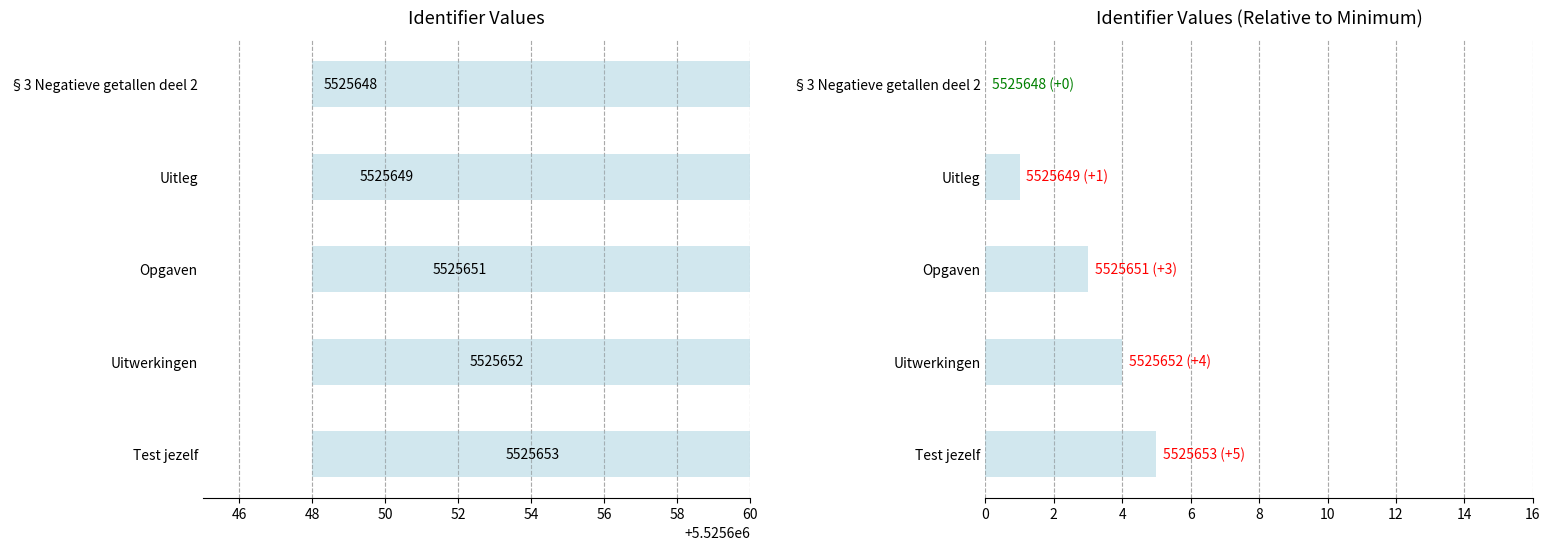

What value does the Identifier (relative) series have at Test jezelf?

5